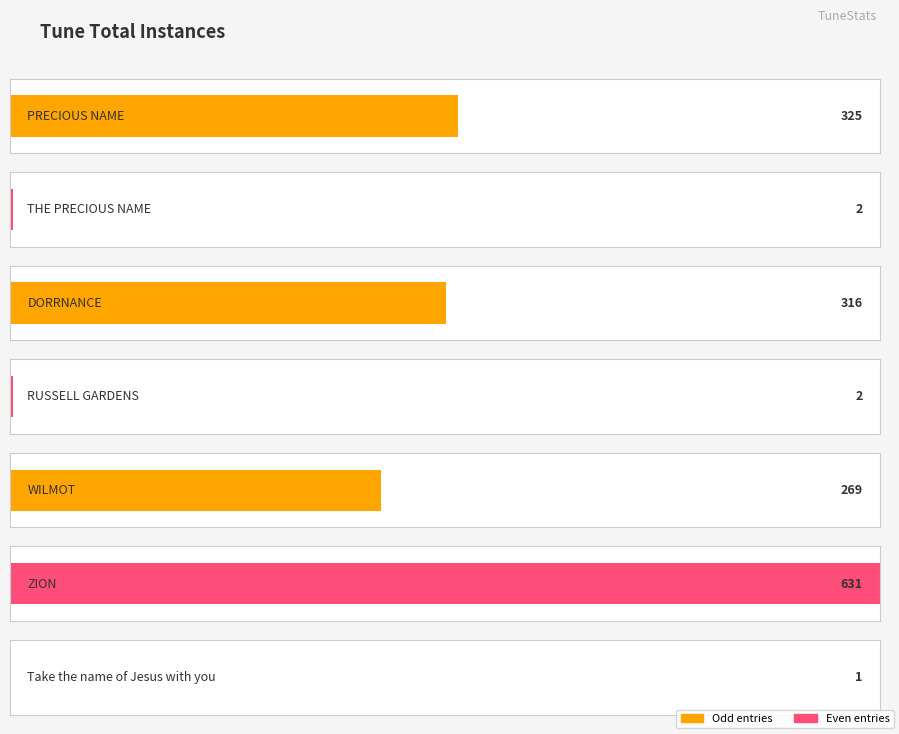

Reading left to right, extract all data points from this chart.

325	2	316	2	269	631	1